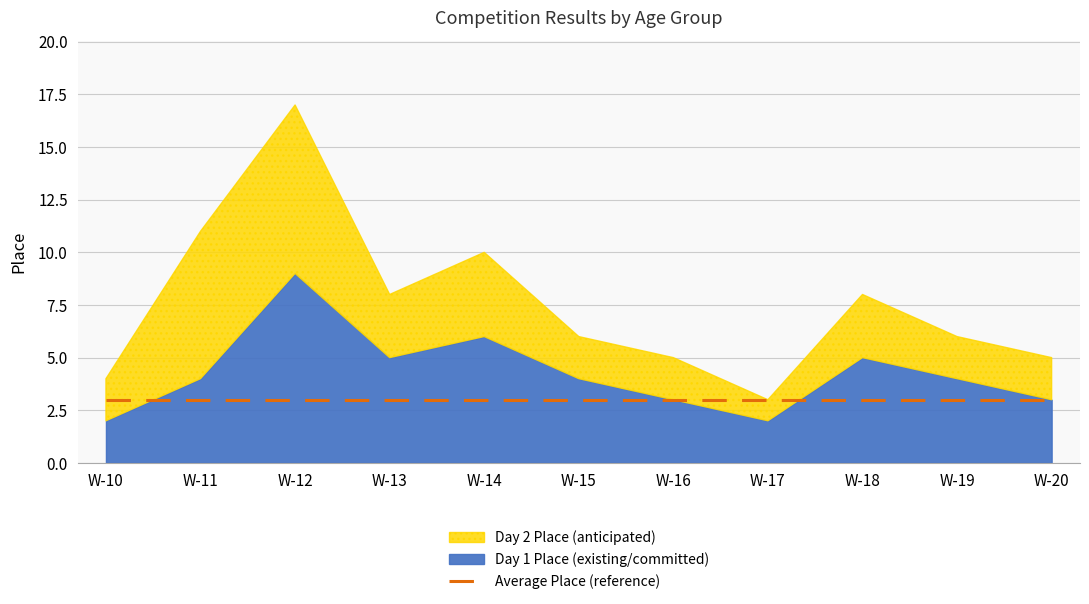

Reading right to left, extract all data points from this chart.

Day 1 Place (base): 3	4	5	2	3	4	6	5	9	4	2
Day 2 Place (additional): 2	2	3	1	2	2	4	3	8	7	2